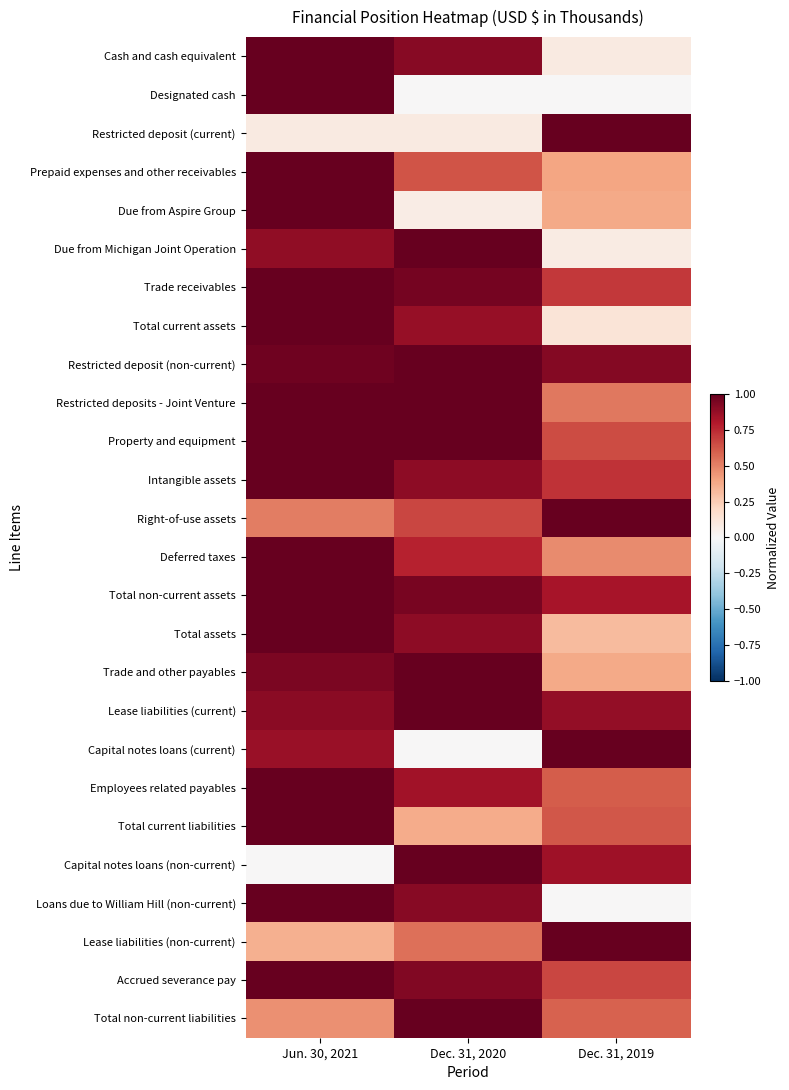

Between Jun. 30, 2021 and Dec. 31, 2020, which series saw the biggest shift?

Designated cash